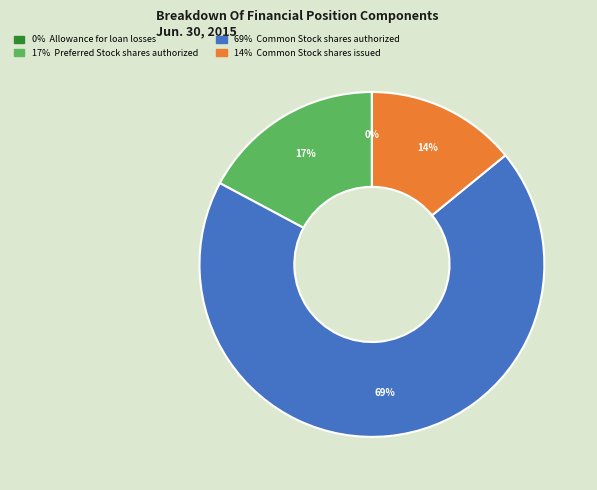

To the nearest percent, what is the average slice percentage?

25%